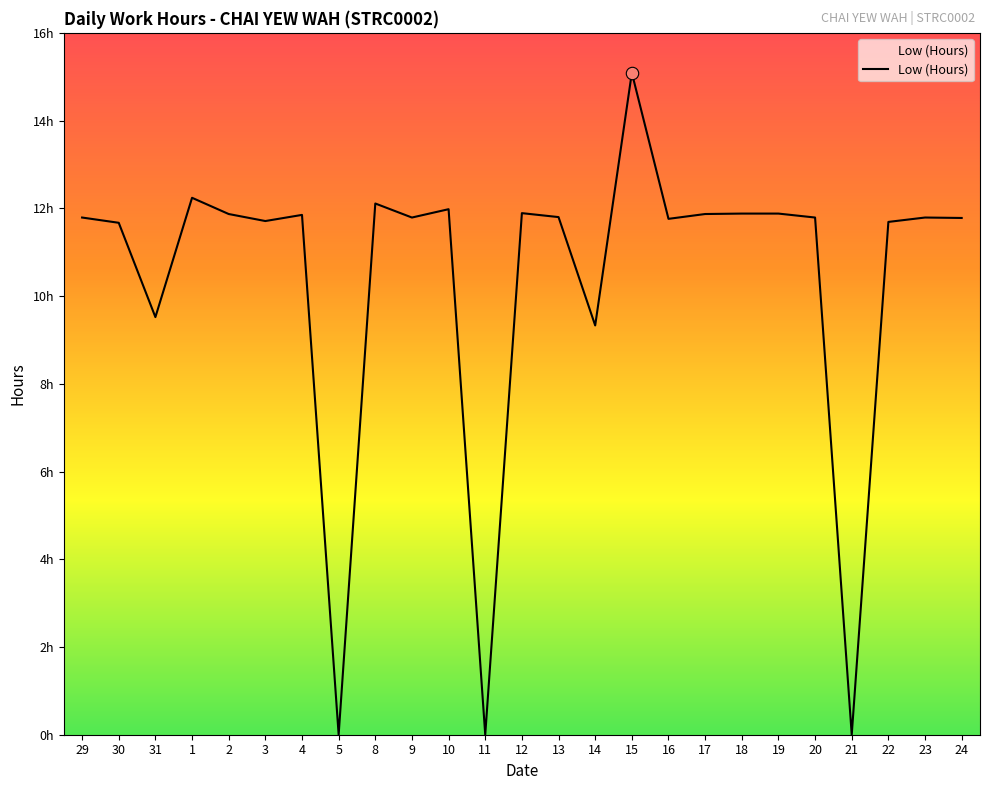

What is the change in value from 31 to 9?

+2.3